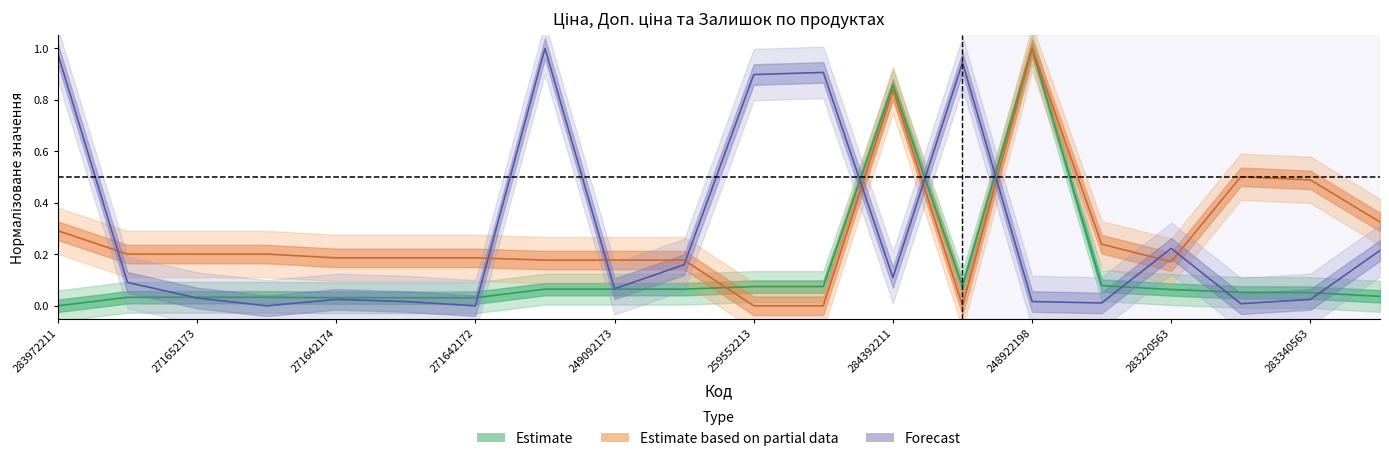

What is the difference between the Залишок values at 271652174 and 259552189?

0.9